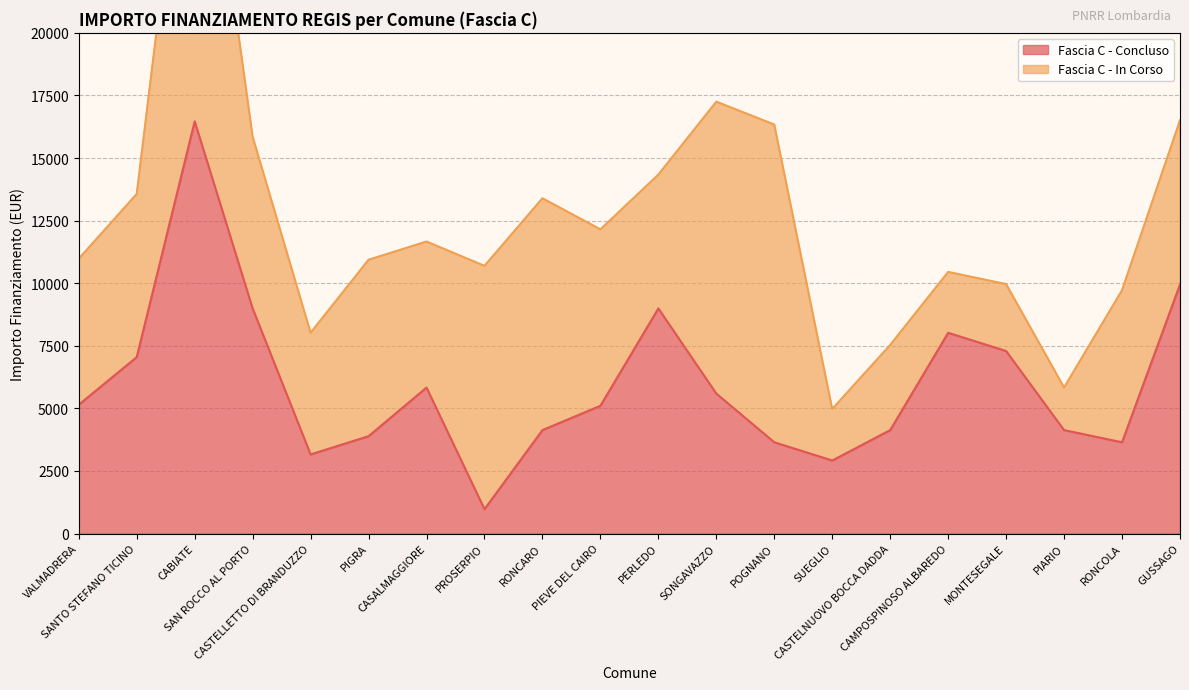

What is the change in value from POGNANO to SUEGLIO?

-729